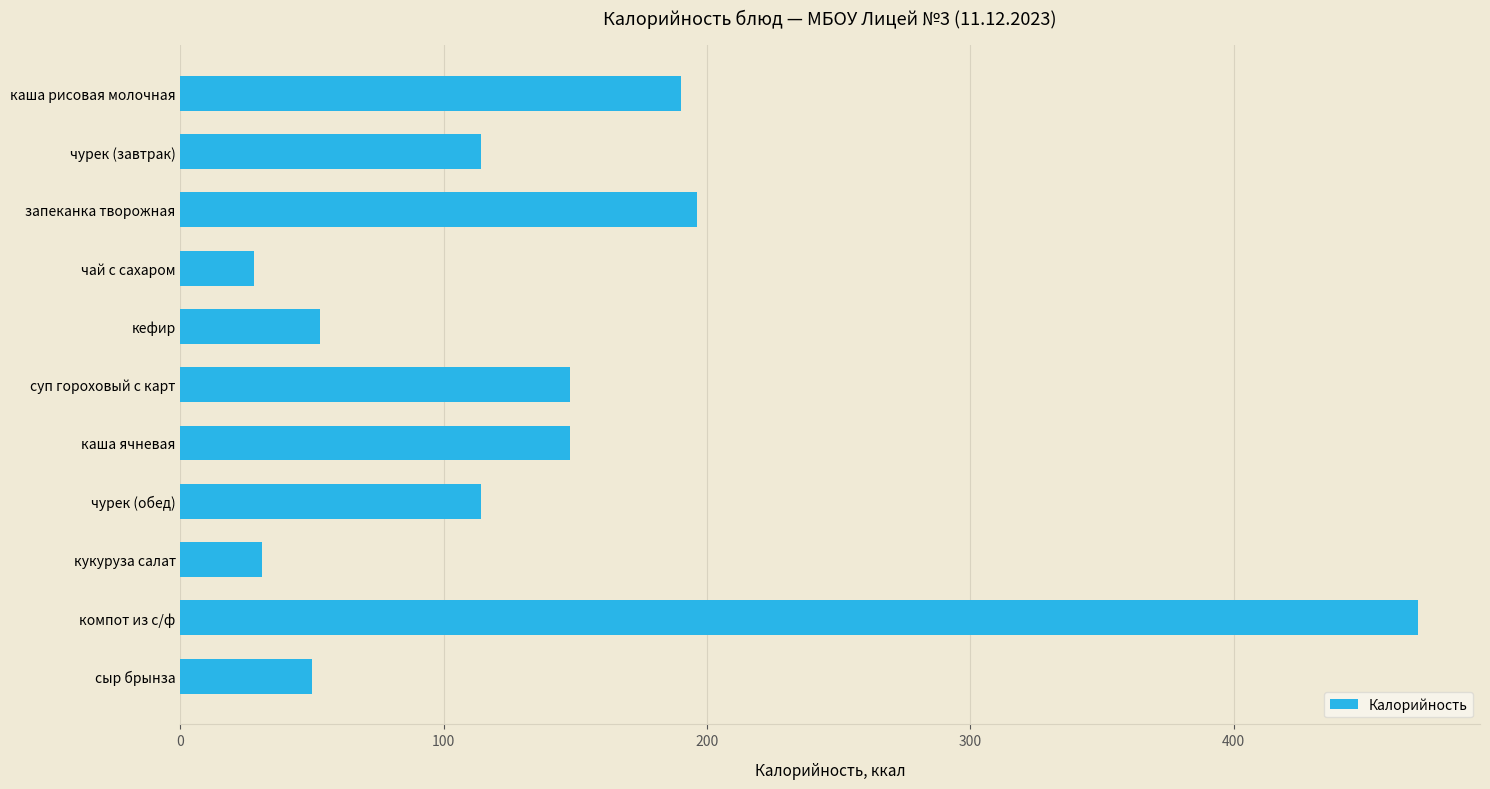

What is the label of the 7th bar from the bottom?

кефир